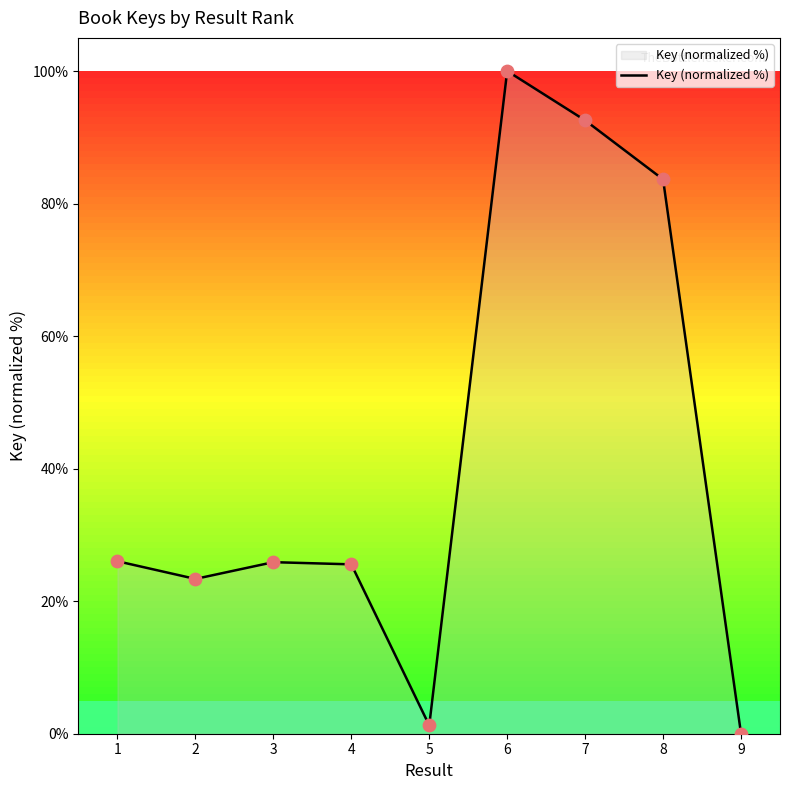

What is the change in value from 3 to 6?

+74.1